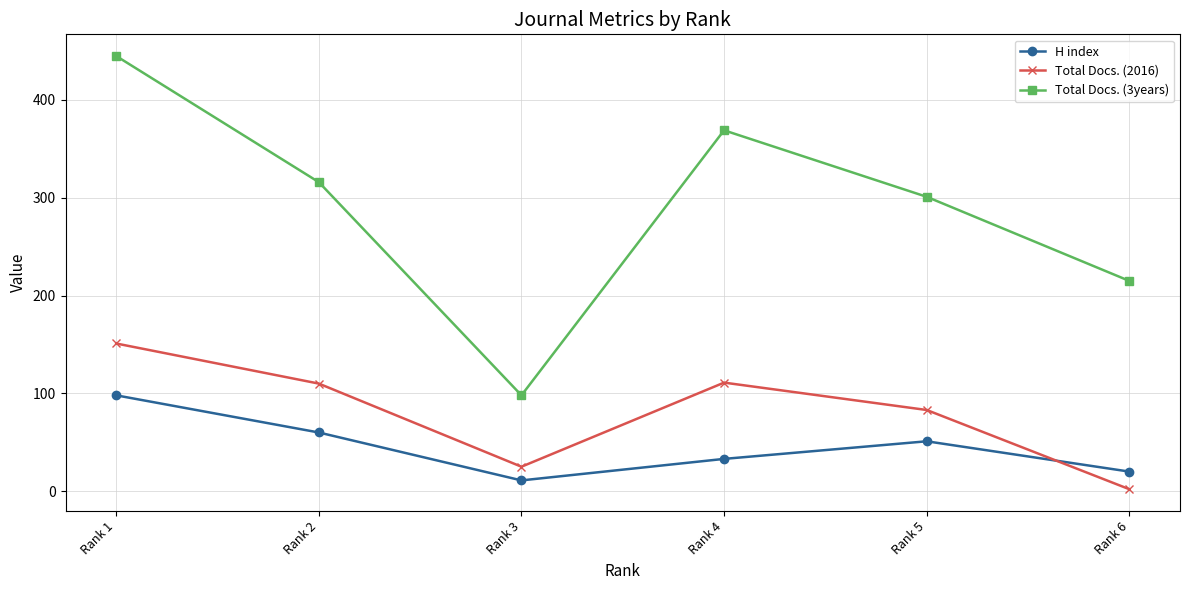

Rank the series at Rank 1 from highest to lowest value.

Total Docs. (3years), Total Docs. (2016), H index